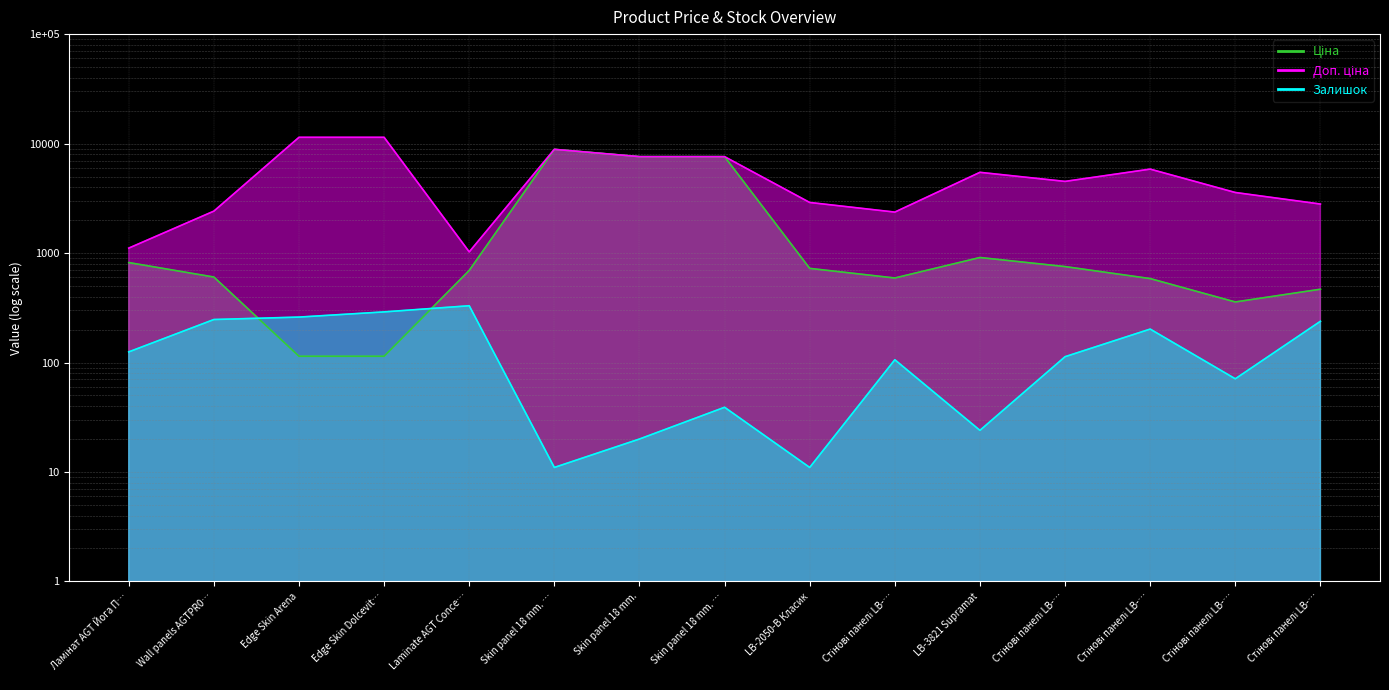

What is the average value of the Доп. ціна series?

5258.6